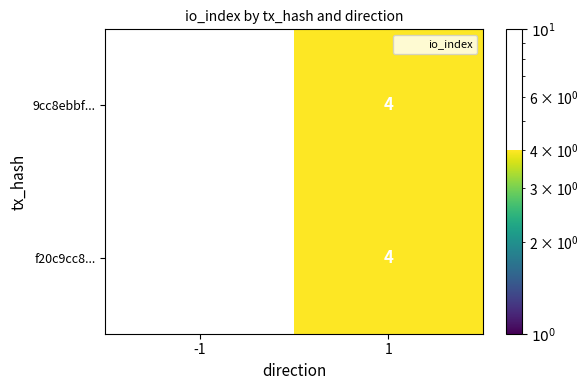

The value of f20c9cc8... at 1 is 1. True or false?

False